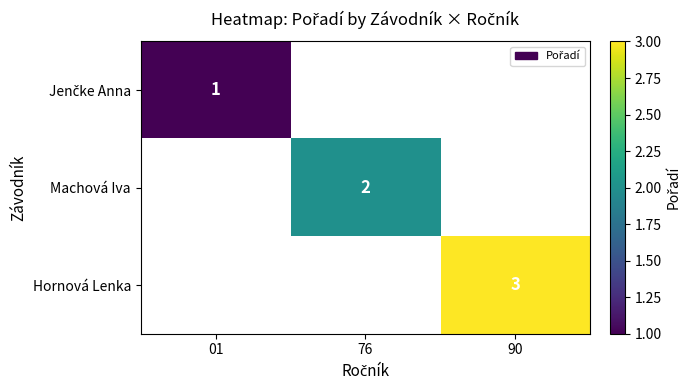

Which label corresponds to the largest value in the chart?

90